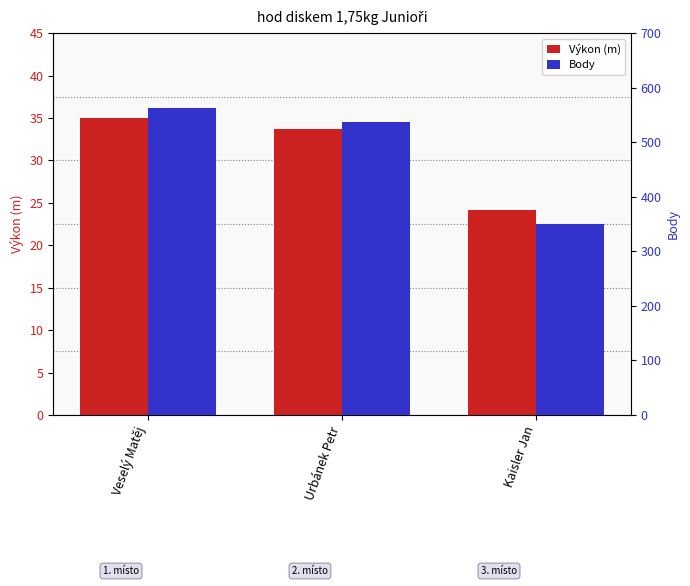

At which label does Body first exceed 537?

Veselý Matěj